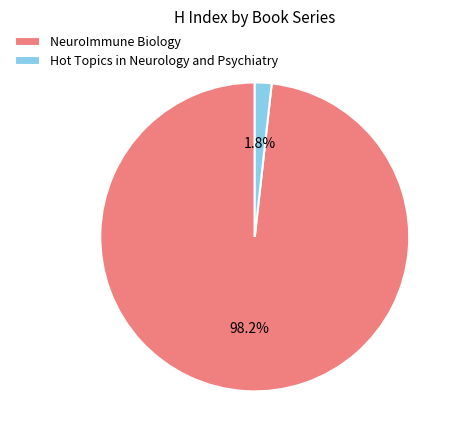

Rank the categories by value from lowest to highest.

Hot Topics in Neurology and Psychiatry, NeuroImmune Biology